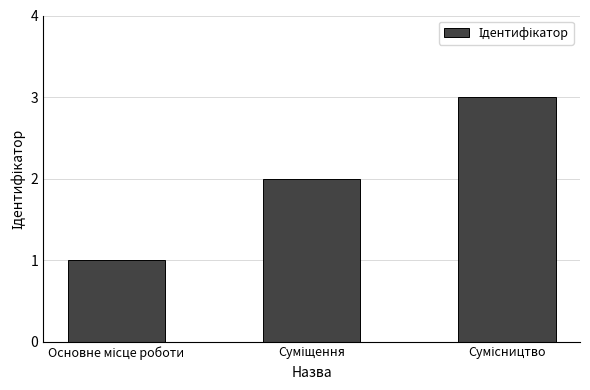

What is the maximum value shown in the chart?

3